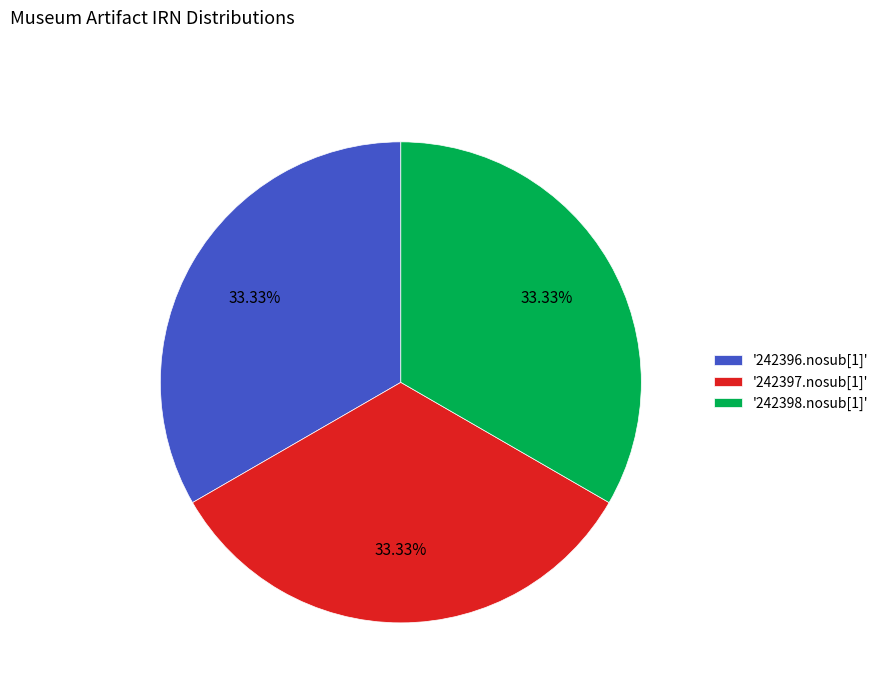

Approximately how many times larger is the value at '242397.nosub[1]' compared to '242396.nosub[1]'?

1.0